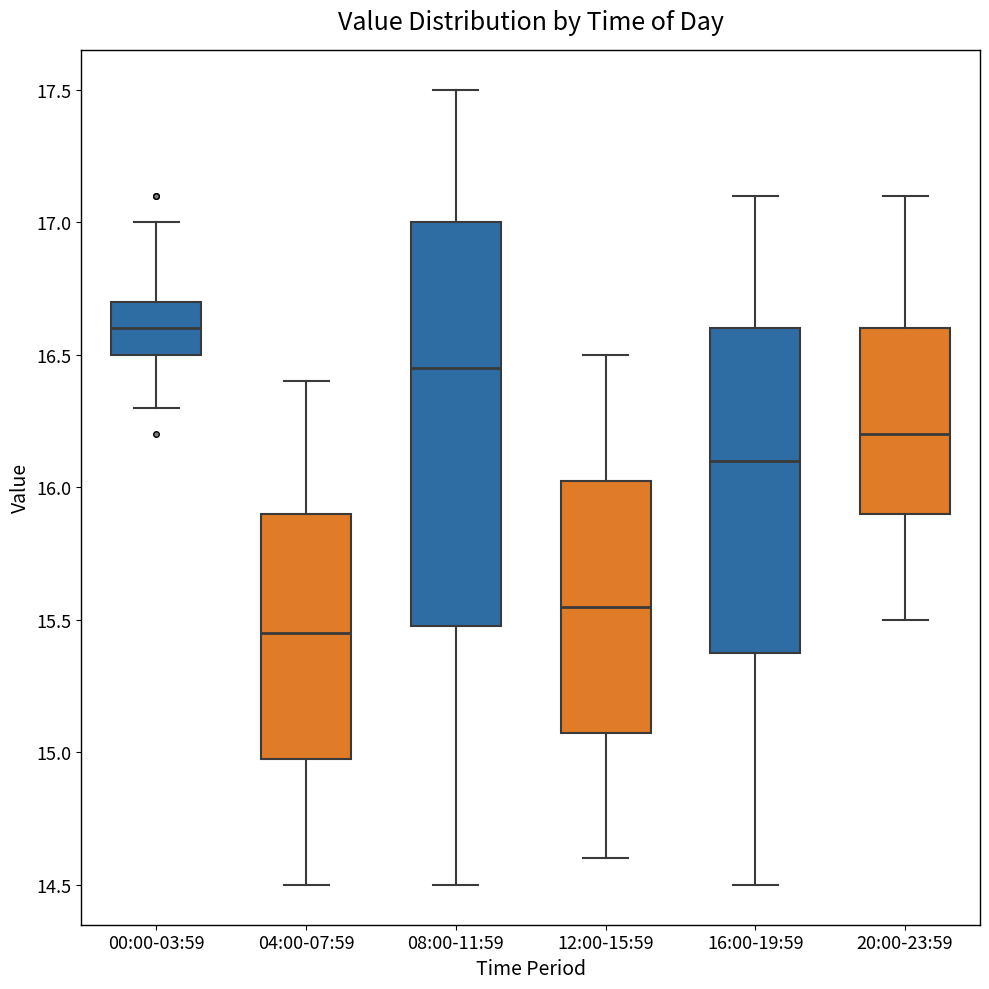

Reading left to right, read every box against the y-axis: the position of its median line, the range the box covers, and the ends of its whiskers. The values are not printed on the chart, so give them approximately, as read against the axis.

00:00-03:59: median 16.60, box 16.50 to 16.70, whiskers 16.30 to 17.00
04:00-07:59: median 15.45, box 15.00 to 15.90, whiskers 14.50 to 16.40
08:00-11:59: median 16.45, box 15.50 to 17.00, whiskers 14.50 to 17.50
12:00-15:59: median 15.55, box 15.10 to 16.05, whiskers 14.60 to 16.50
16:00-19:59: median 16.10, box 15.40 to 16.60, whiskers 14.50 to 17.10
20:00-23:59: median 16.20, box 15.90 to 16.60, whiskers 15.50 to 17.10